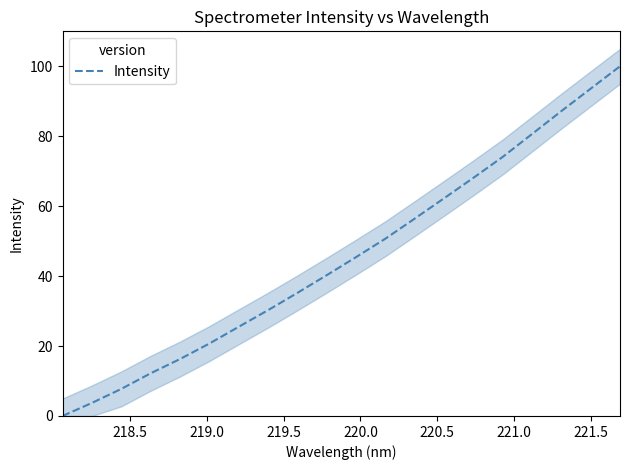

What is the maximum value for Intensity?

100.0